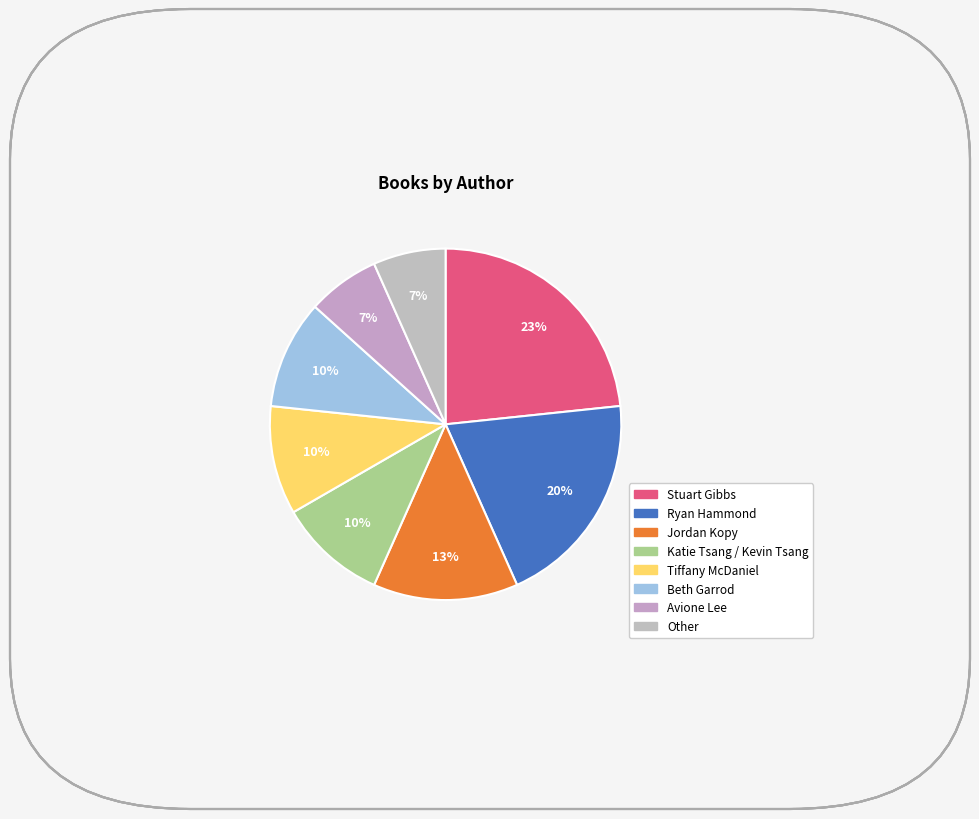

Combined, do Avione Lee and Beth Garrod account for over 50%?

No